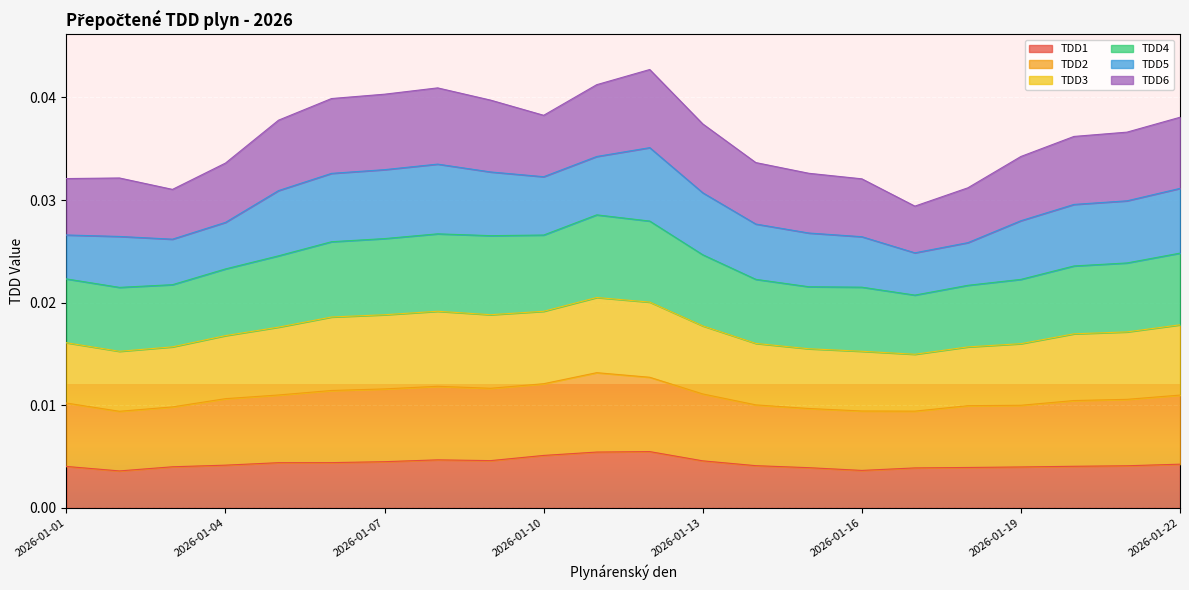

Where is TDD1 nearest to the value 0?

2026-01-02